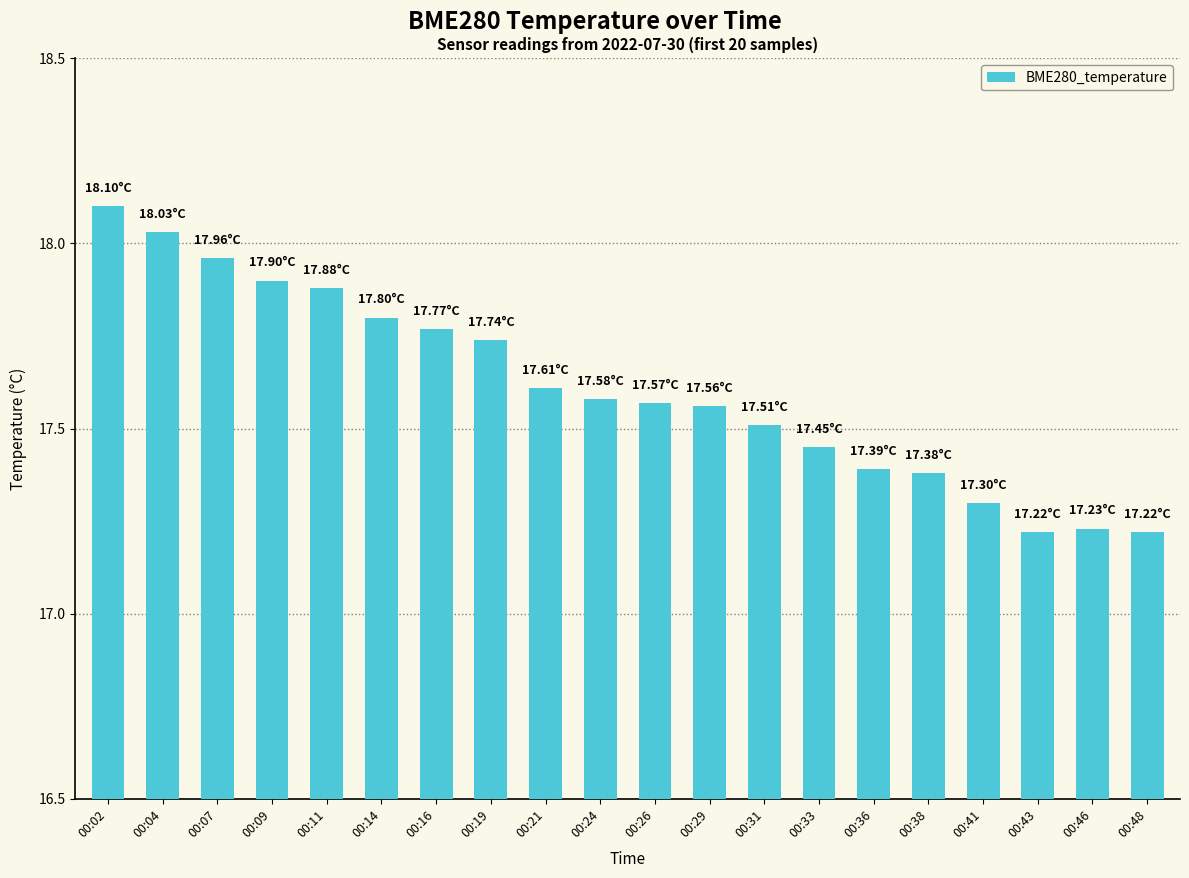

True or false: the data shows 17.2 at 00:46.

True